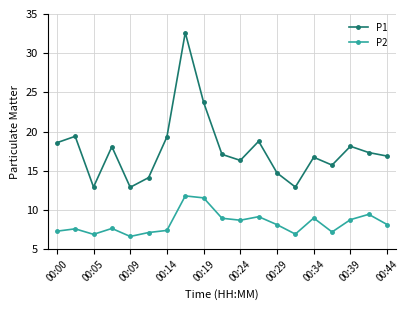

Which series has the largest total across all categories?

P1